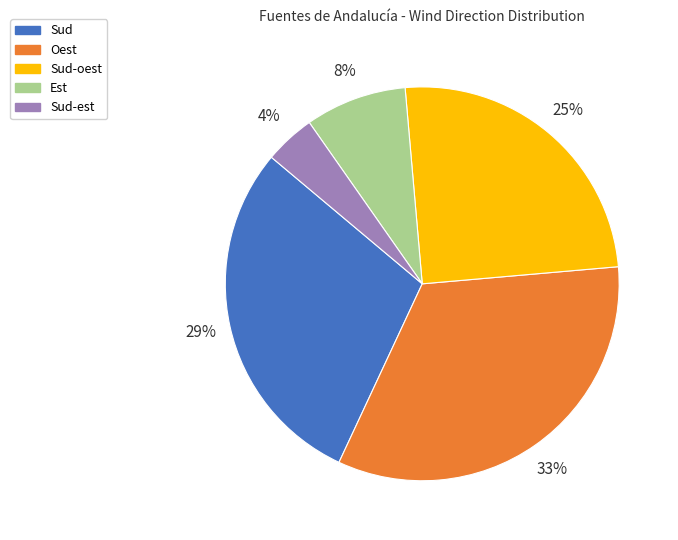

Does Oest represent more than half of the total?

No